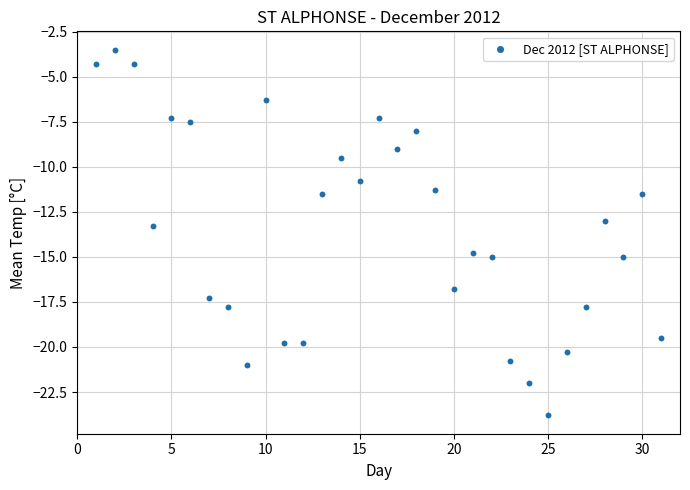

What is the range of Y values (max minus min)?

20.3